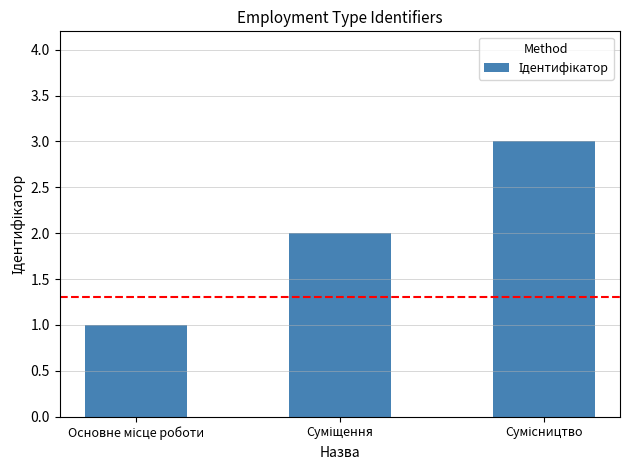

What is the sum of all values?

6